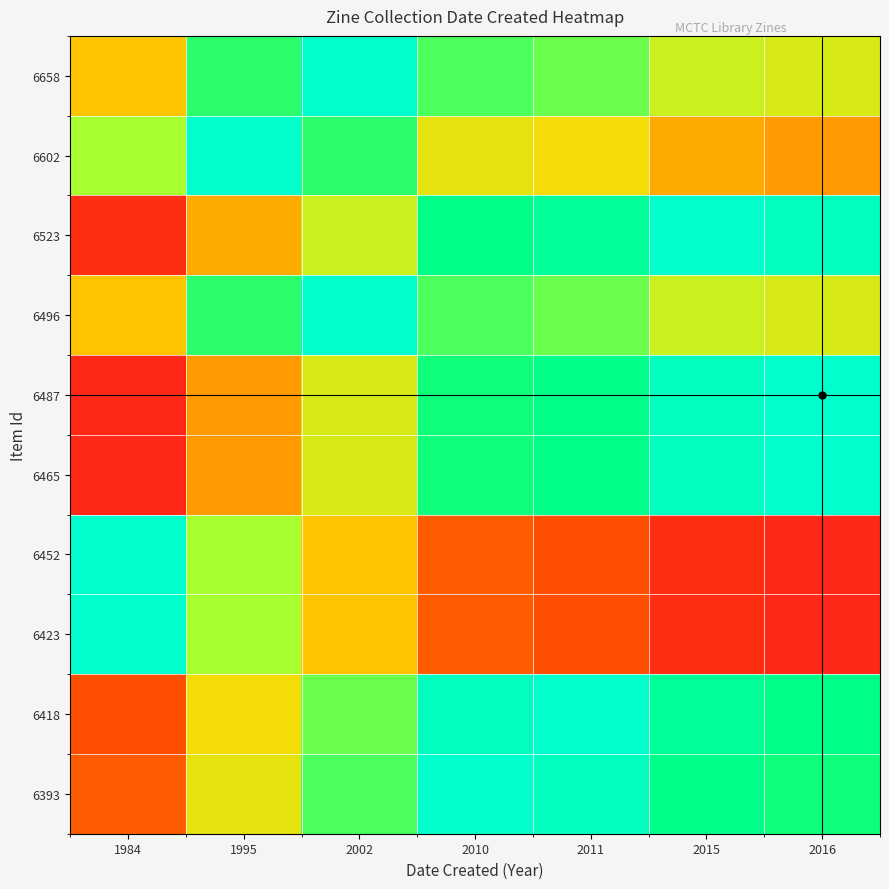

What is the spread (max minus min) of values at 1984?

96